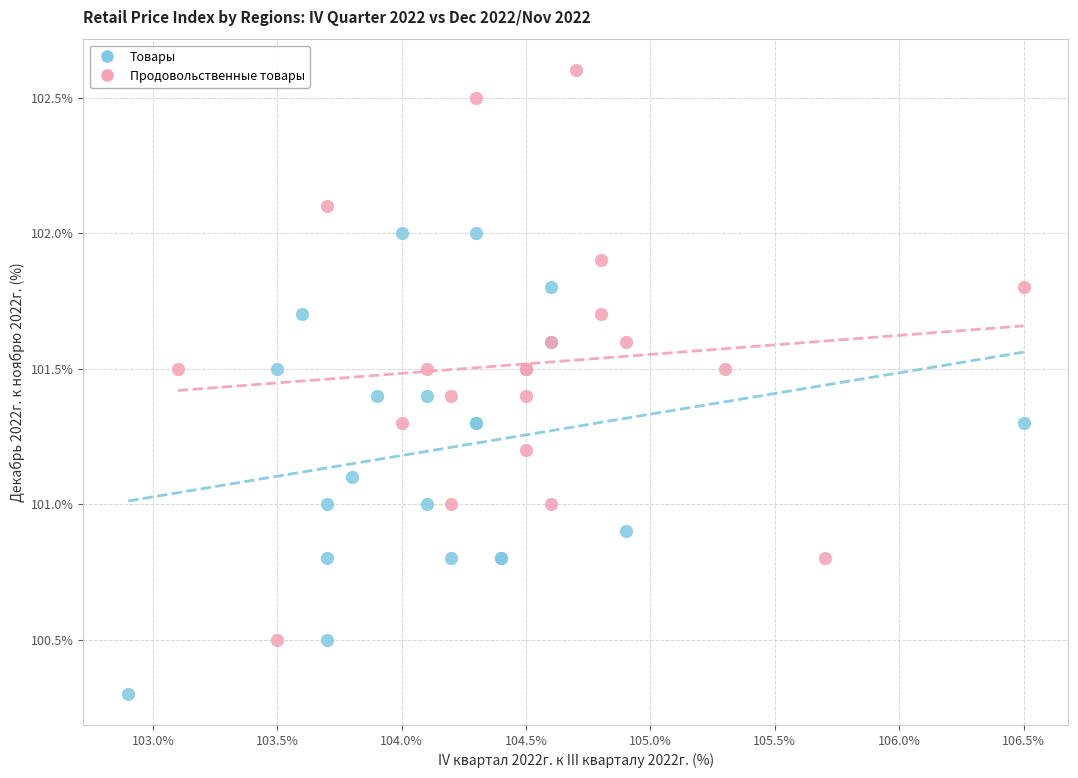

Which series contains the highest Y value?

Продовольственные товары